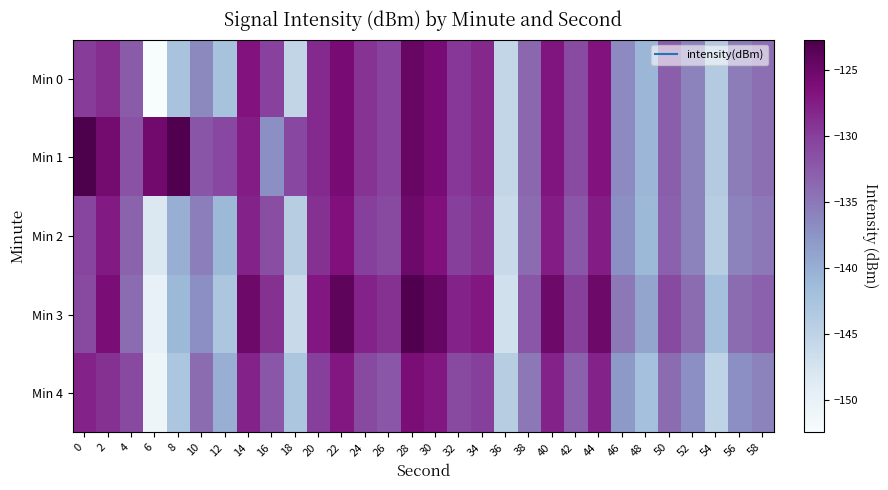

Which category has the lowest value across all series?

6